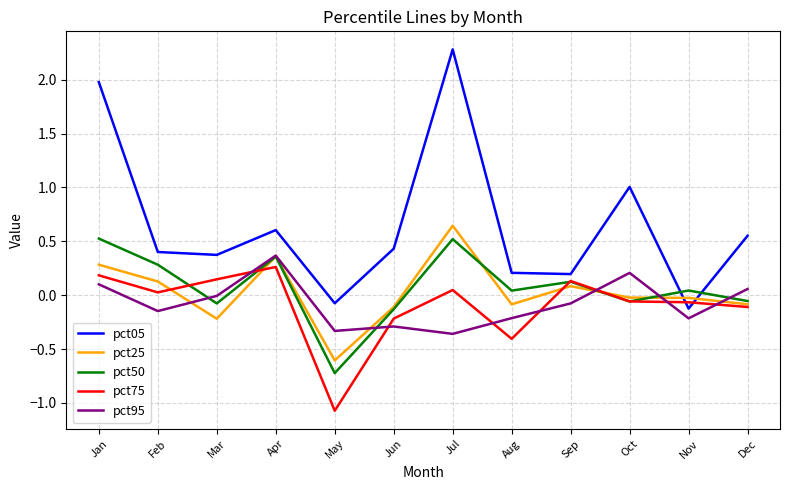

True or false: pct95 and pct05 intersect in this chart.

False